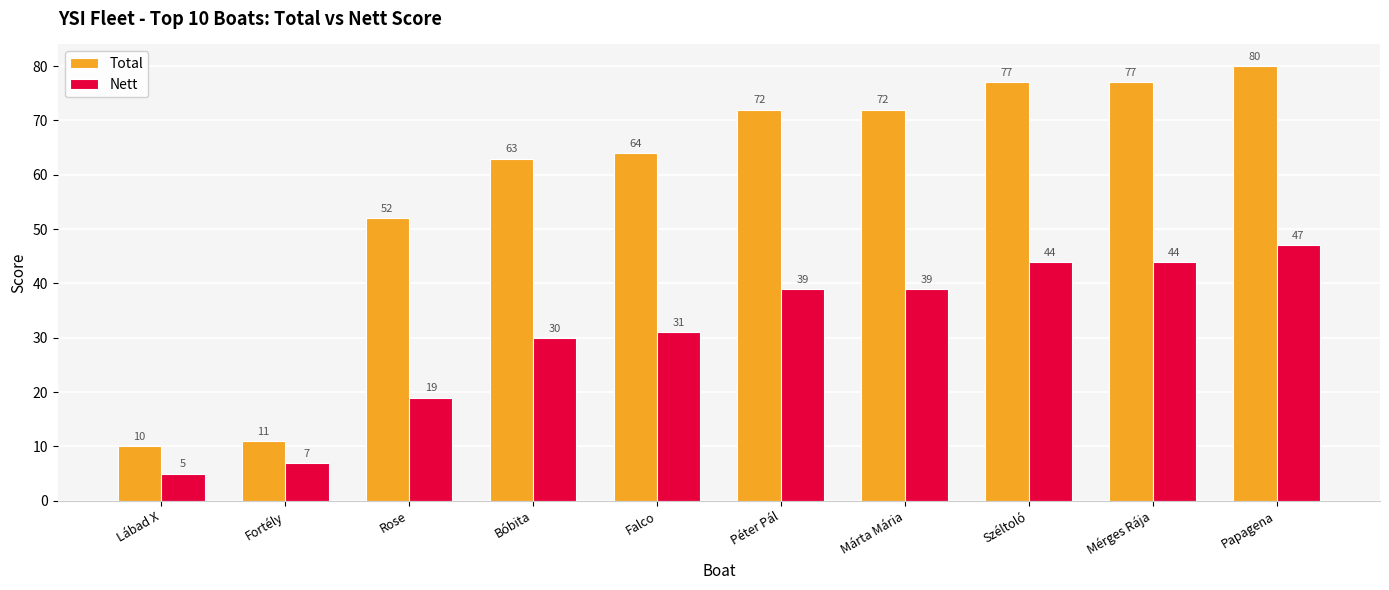

What is the total value across all series at Mérges Rája?

121